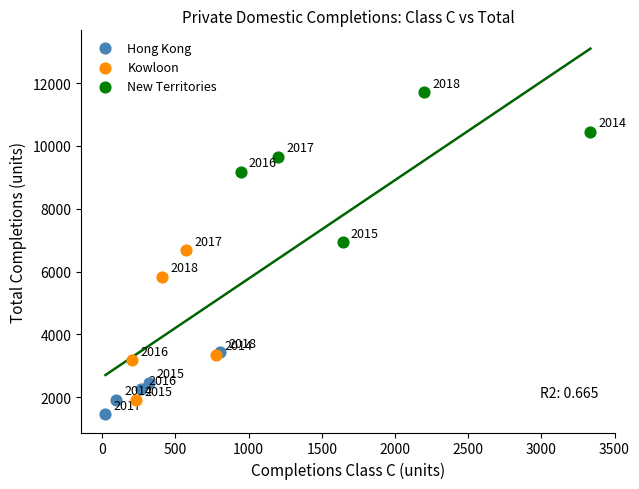

Which series has the widest spread of Y values?

Kowloon